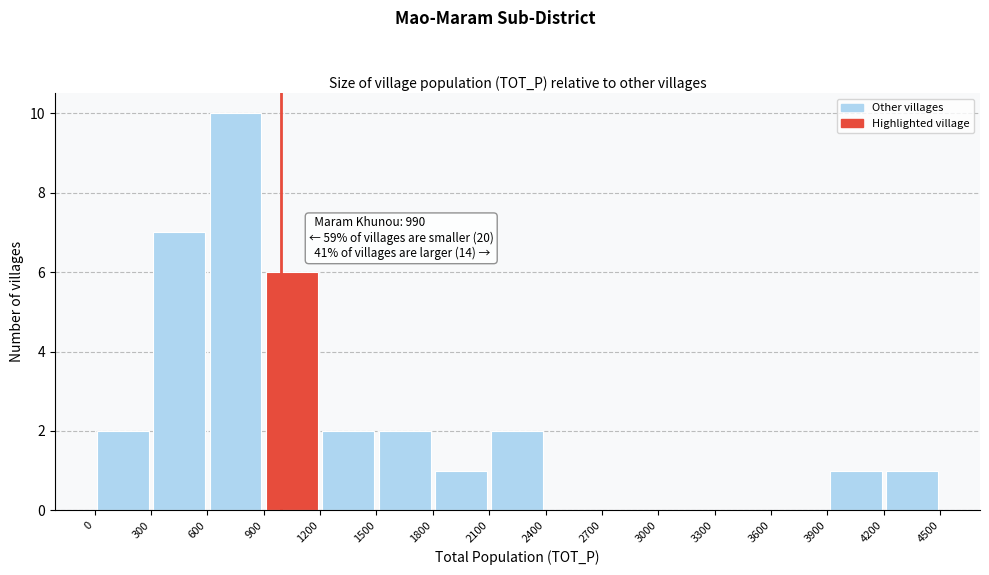

Over which range of the x-axis is the bar tallest?

600 to 900